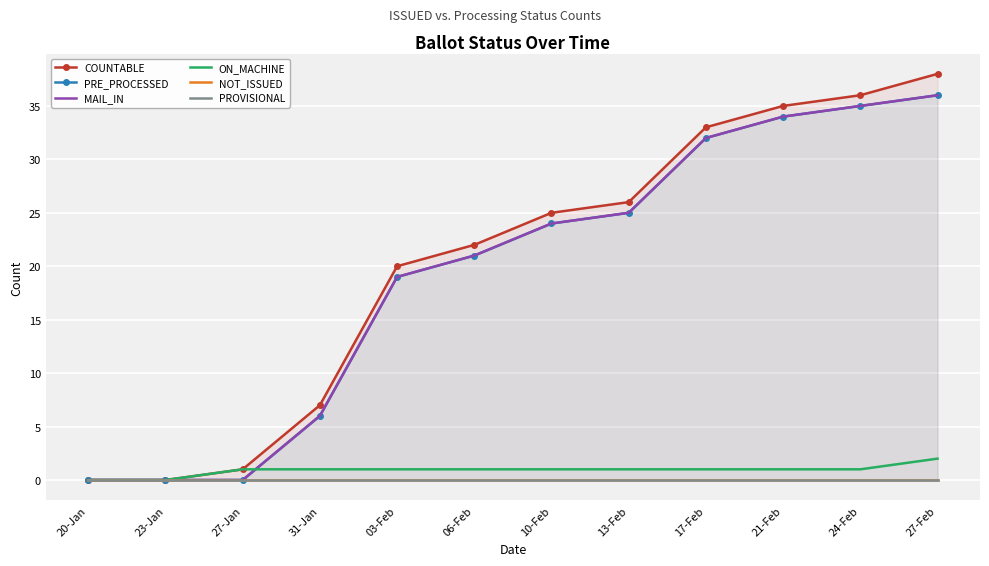

What is the sum of the COUNTABLE values at 17-Feb and 27-Jan?

34